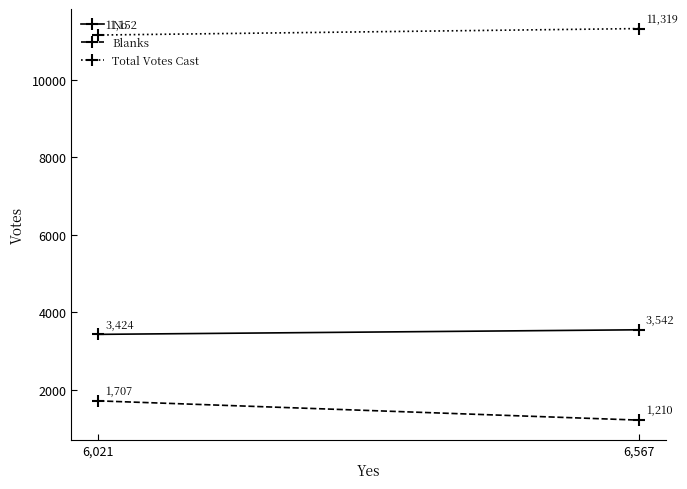

What is the sum of the Total Votes Cast values at 6,567 and 6,021?

22471